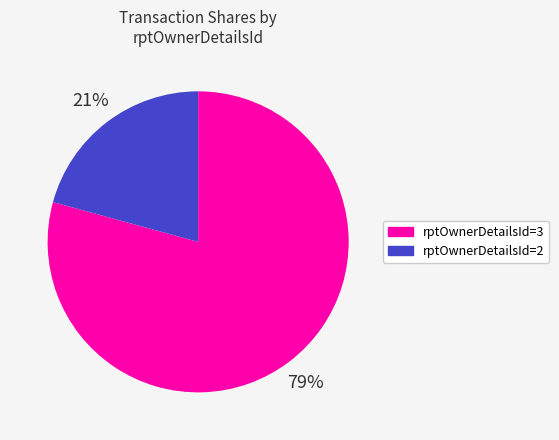

To the nearest percent, what is the average slice percentage?

50%